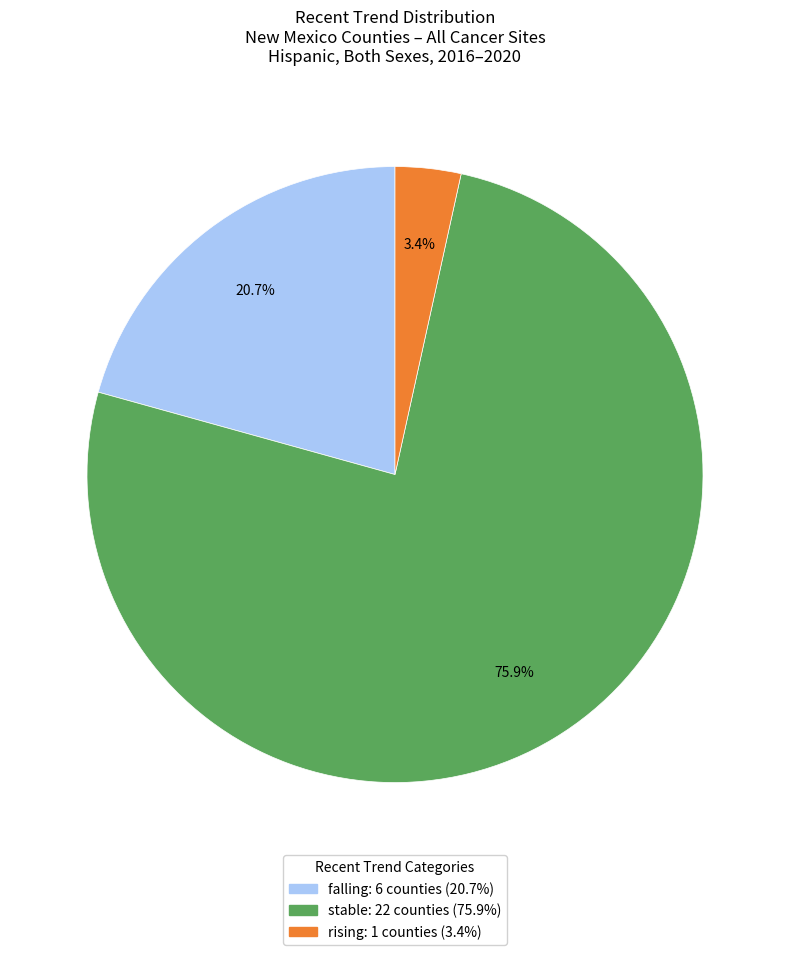

How many slices are in this pie chart?

3